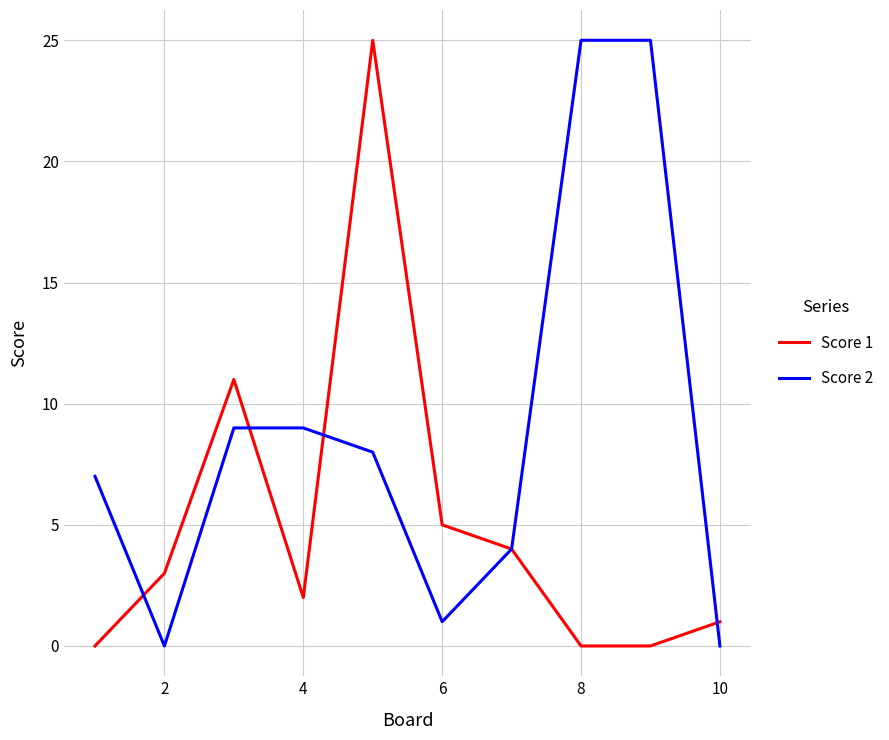

Which series has the largest total across all categories?

Score 2